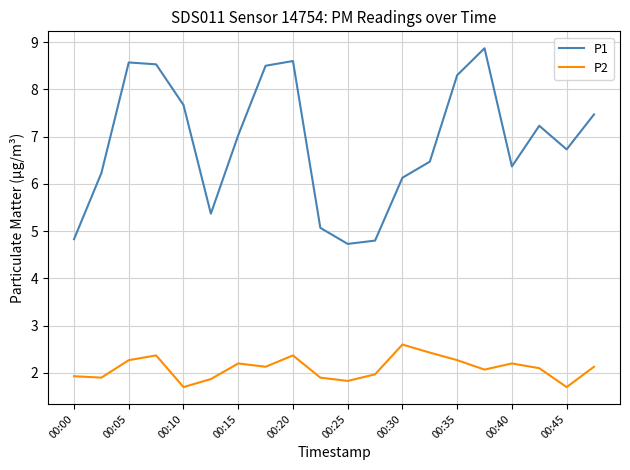

What is the maximum value for P1?

8.9